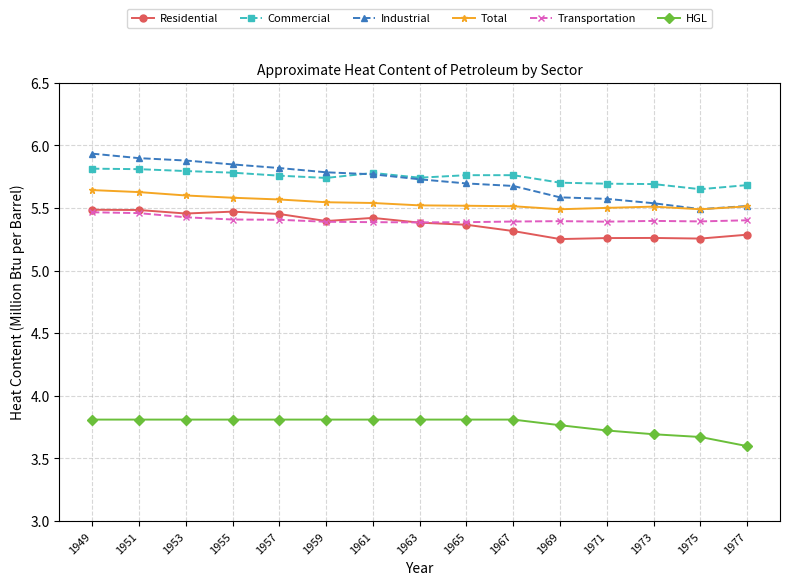

What is the sum of the Commercial values at 1971 and 1965?

11.5